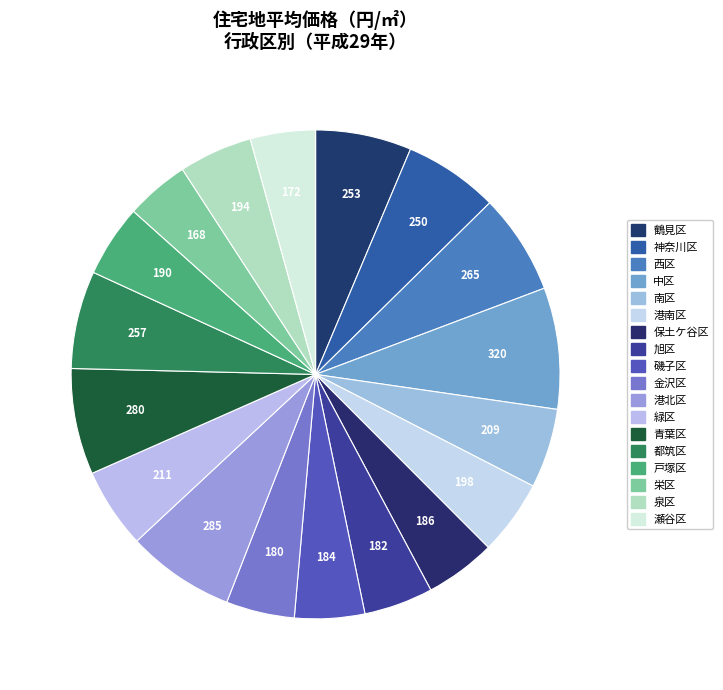

Is there any slice that represents more than half of the pie?

No